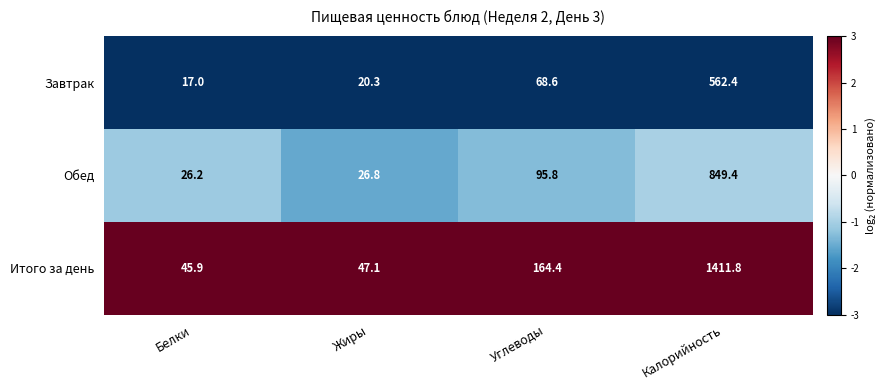

What is the maximum value shown in the chart?

1411.8